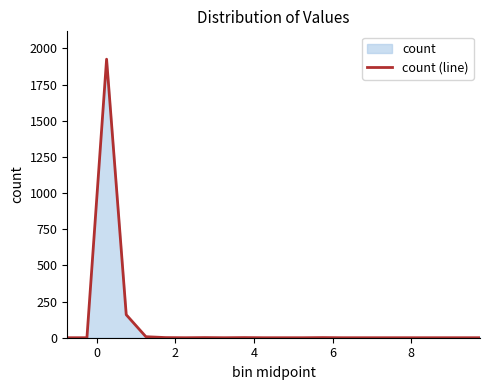

What is the greatest value displayed?

1926